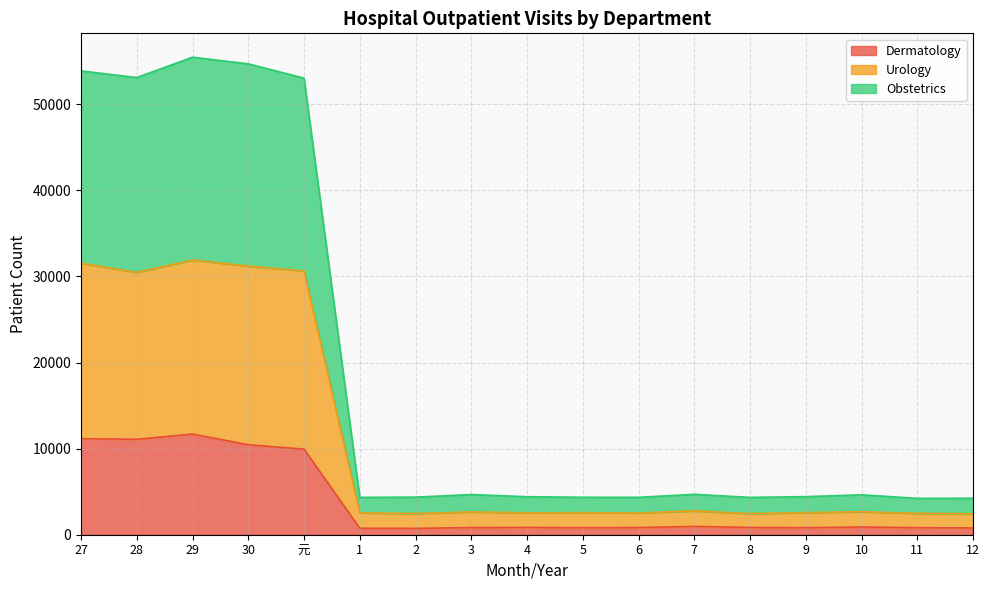

True or false: Obstetrics and Urology intersect in this chart.

False